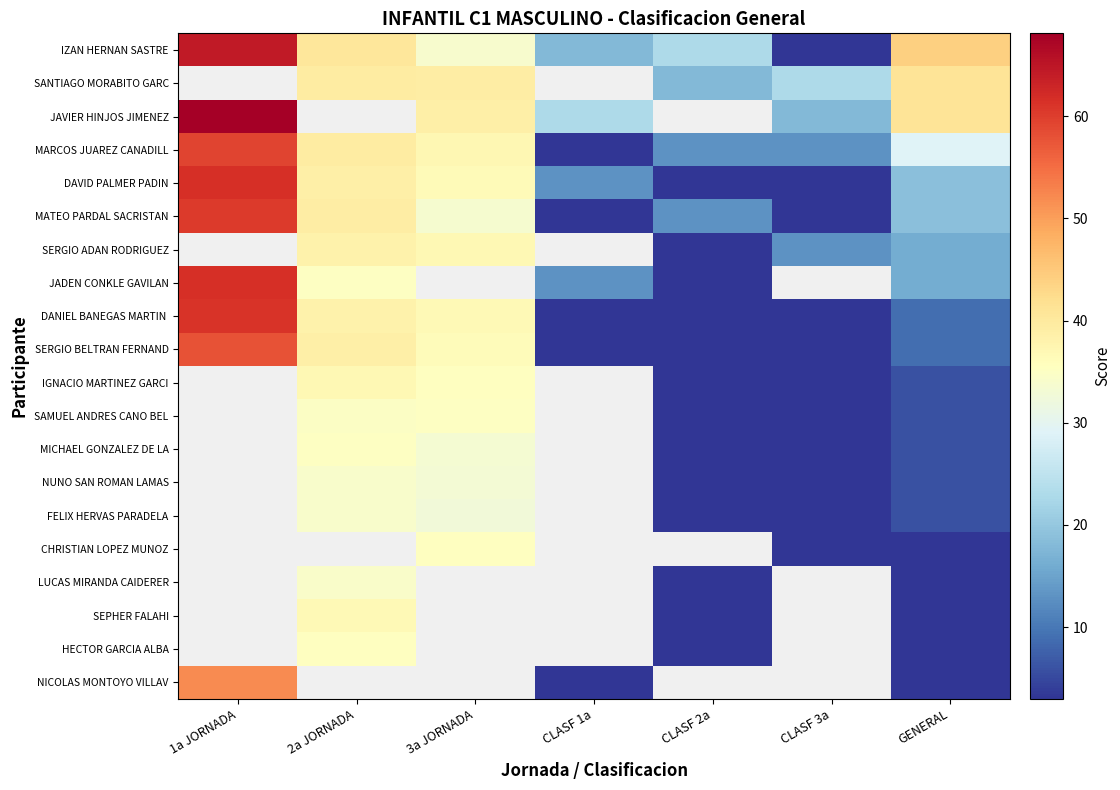

What is the maximum value shown in the chart?

68.1